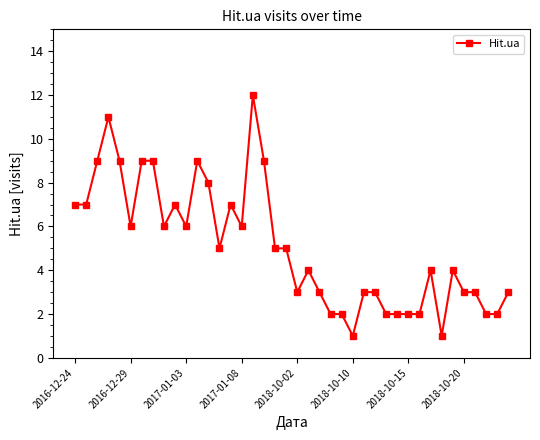

True or false: the data has more than 2 interior local peaks.

True